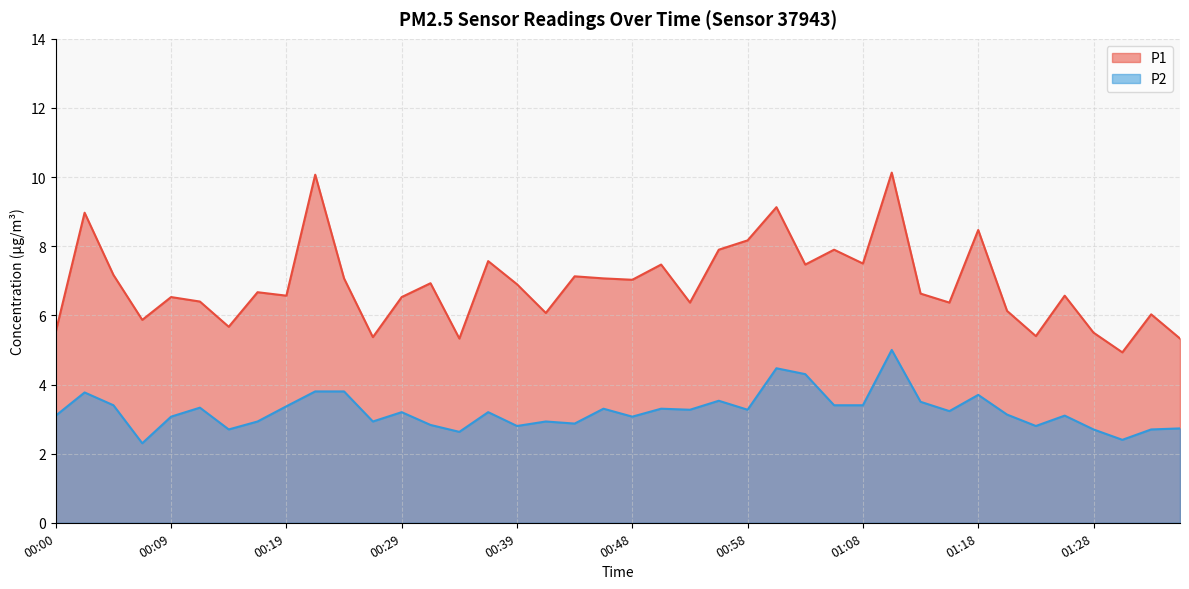

What is the sum of all P2 values?

129.3